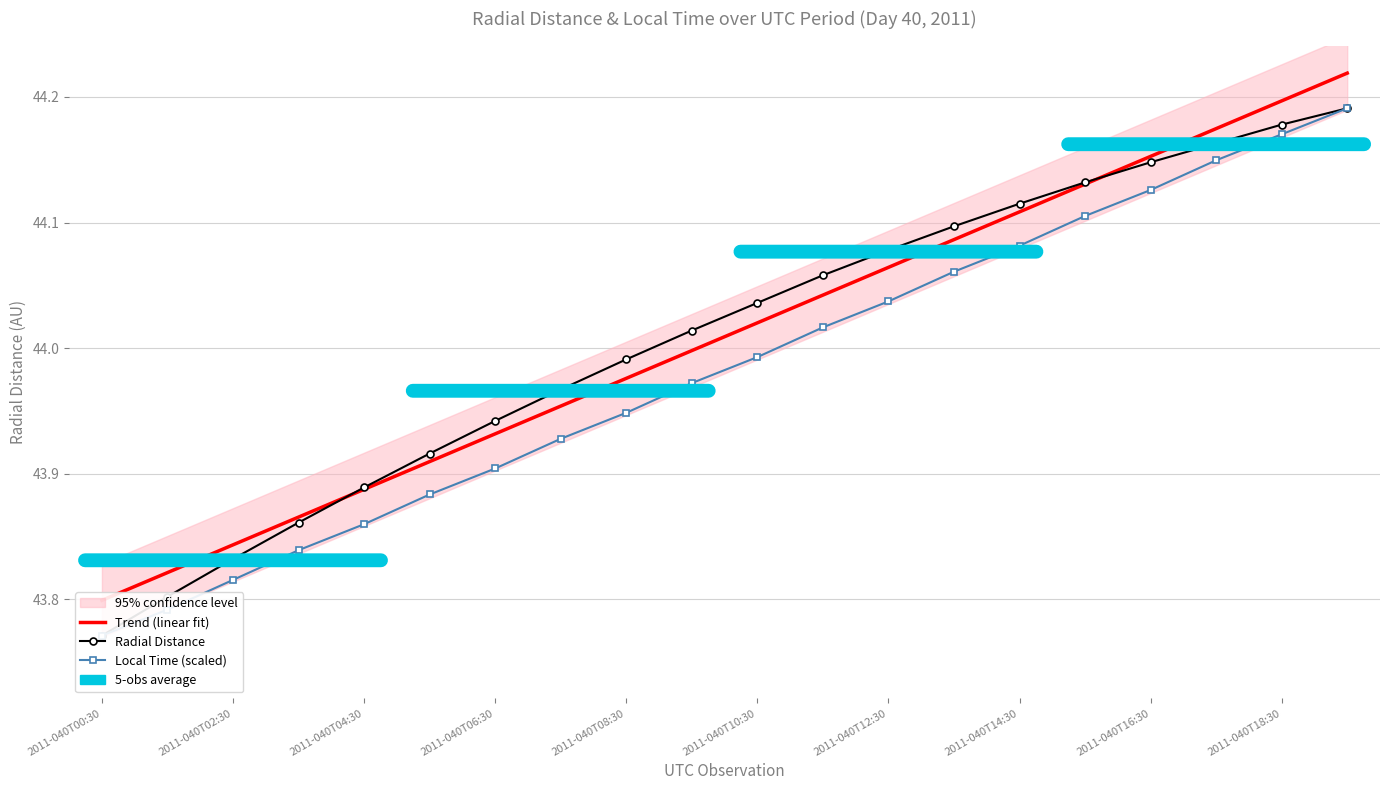

True or false: Trend (linear fit) has more than 2 points higher than both neighbors.

False